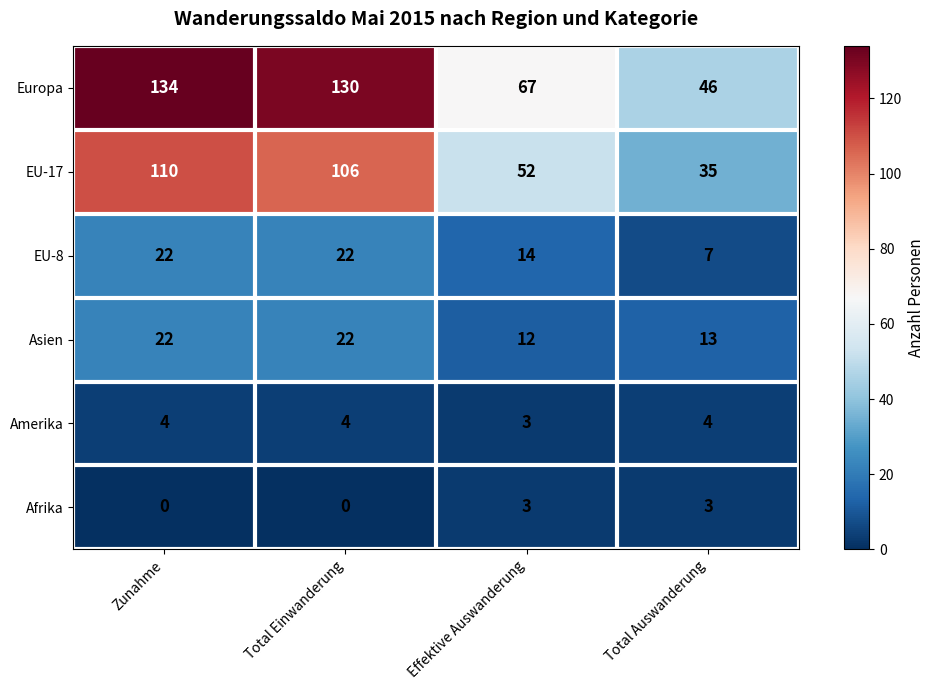

What is the highest value of the EU-8 series?

22